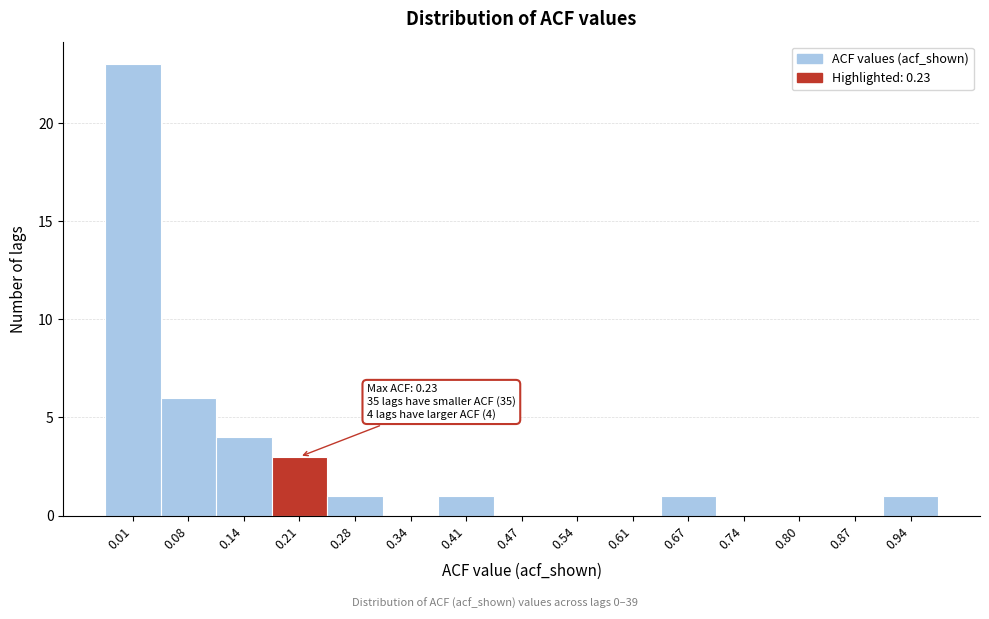

Reading left to right, list all the values displayed in this chart.

0.01=23	0.08=6	0.14=4	0.21=3	0.28=1	0.34=0	0.41=1	0.47=0	0.54=0	0.61=0	0.67=1	0.74=0	0.80=0	0.87=0	0.94=1